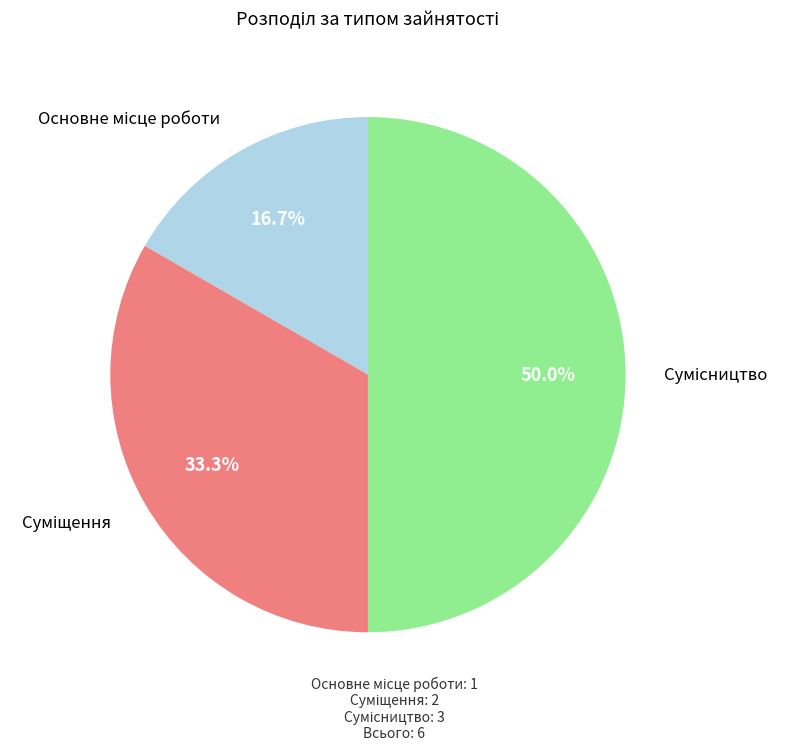

How many segments does this pie chart have?

3